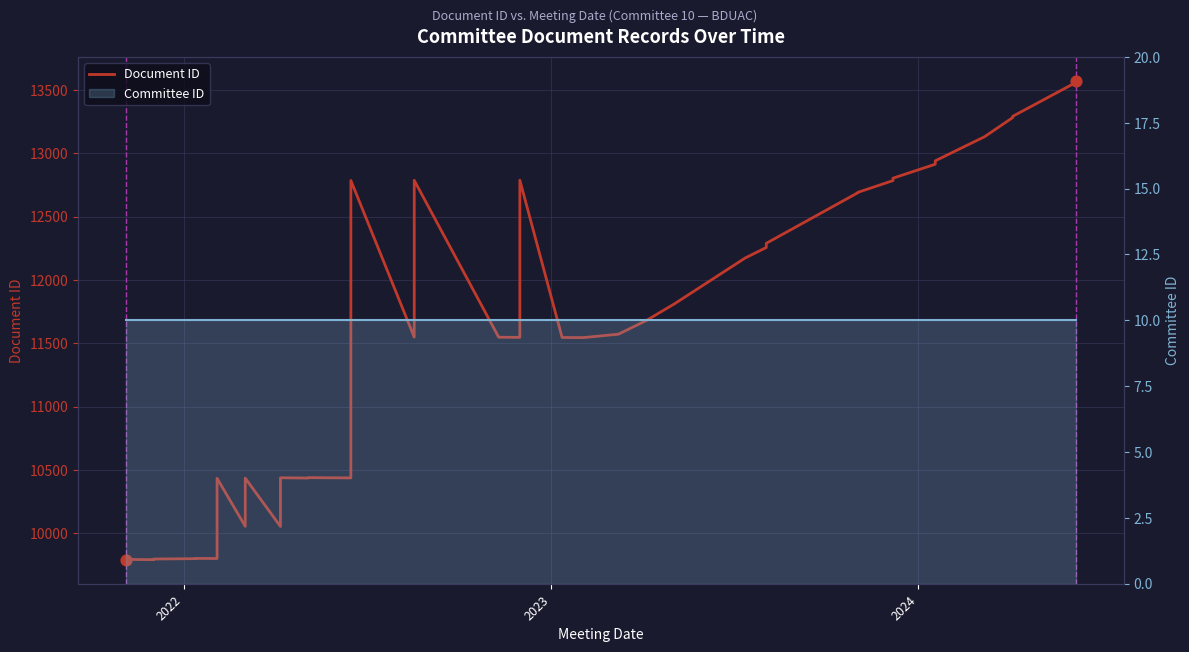

Which series has the largest total across all categories?

Document ID